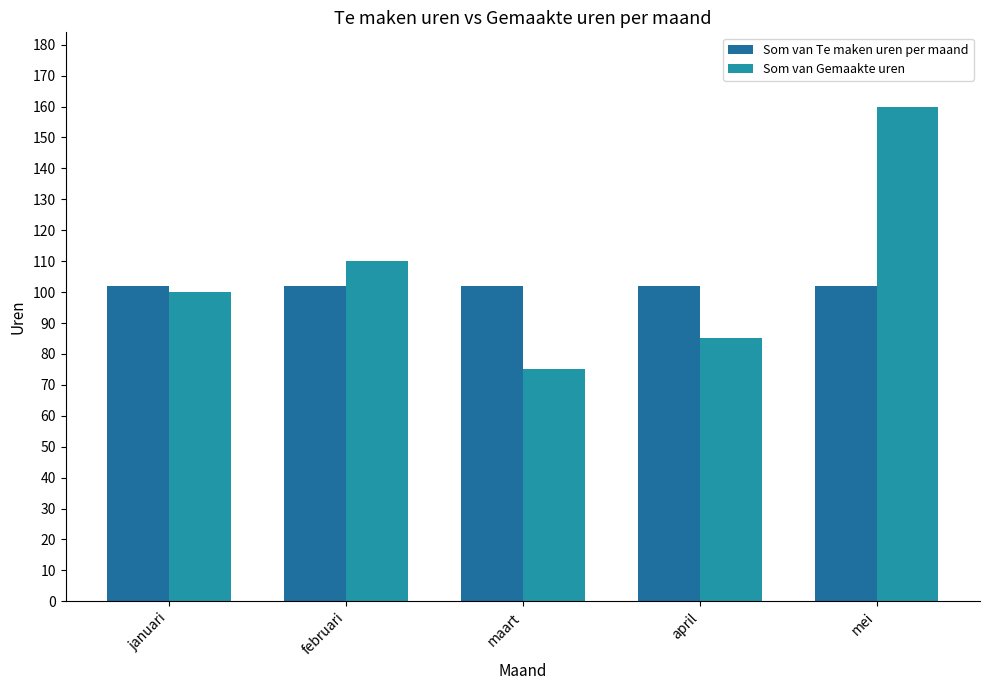

Reading left to right, transcribe all the data shown in this chart.

Som van Te maken uren per maand: 102.1	102.1	102.1	102.1	102.1
Som van Gemaakte uren: 100.0	110.0	75.0	85.0	160.0